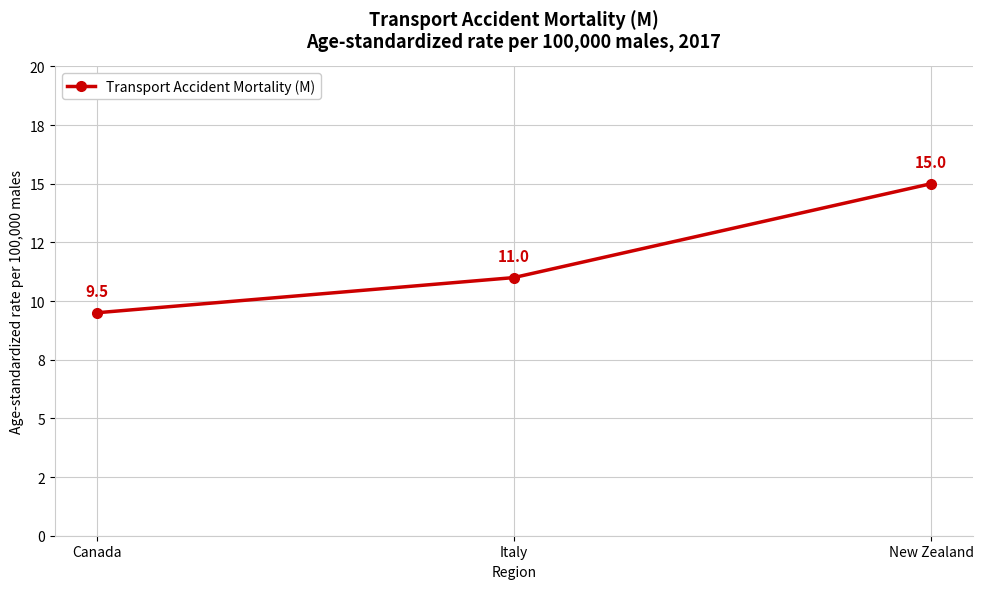

What is the value of the 3rd point from the left?

15.0